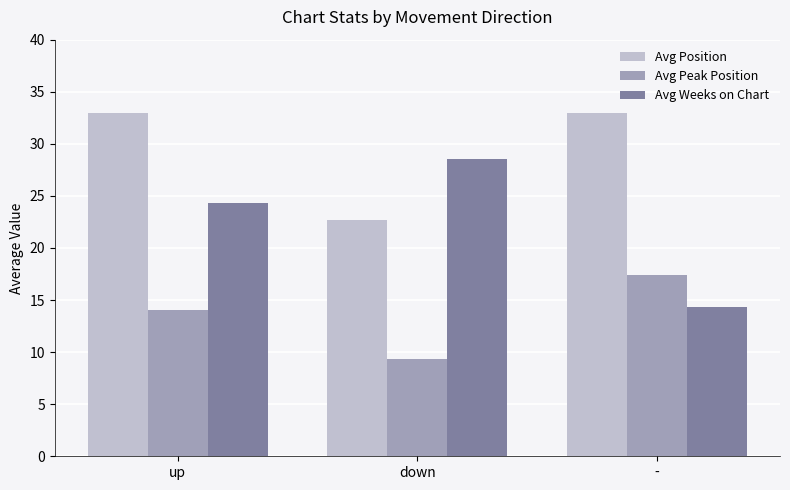

Which series changed the most between down and -?

Avg Weeks on Chart